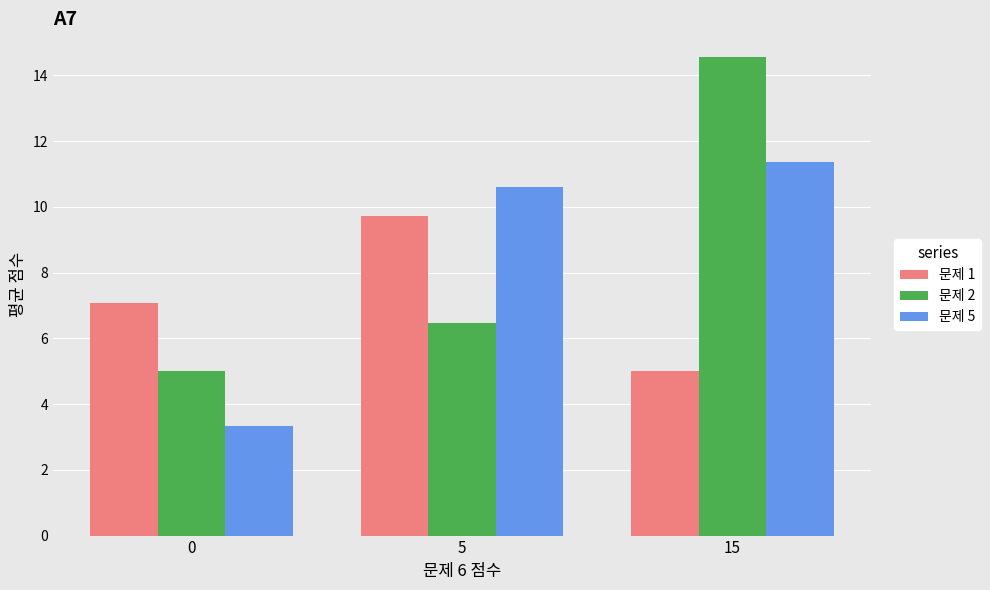

The 문제 5 series shows 3.3 at 0. True or false?

True